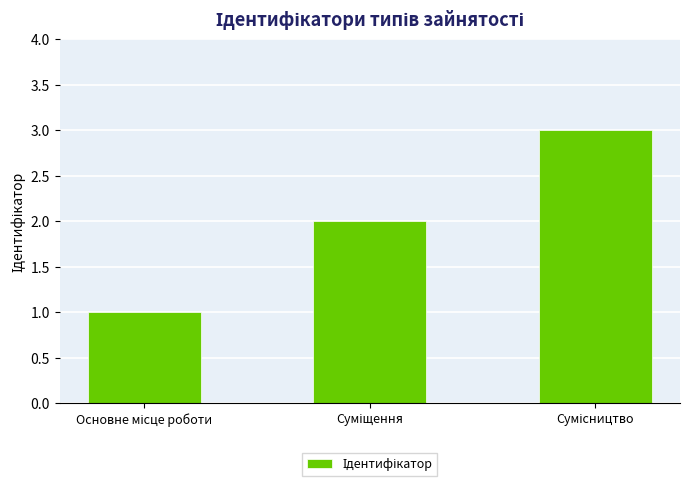

How many series are shown in this chart?

1